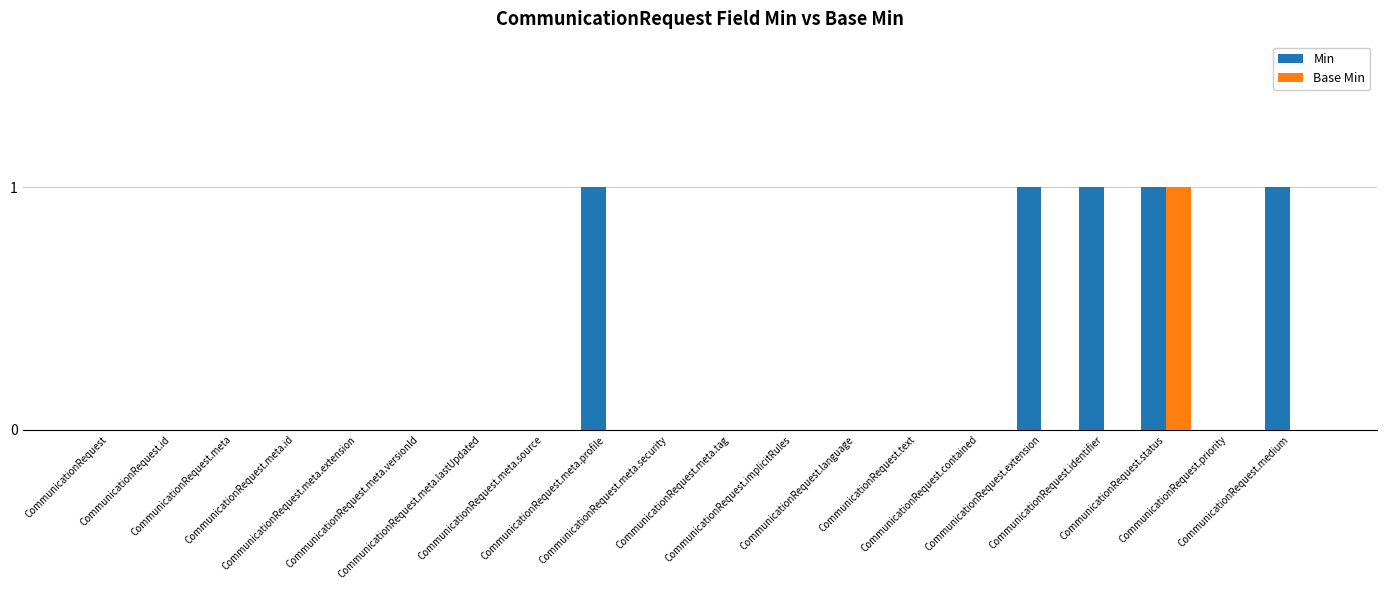

Reading left to right, extract all data points from this chart.

Min: CommunicationRequest=0	CommunicationRequest.id=0	CommunicationRequest.meta=0	CommunicationRequest.meta.id=0	CommunicationRequest.meta.extension=0	CommunicationRequest.meta.versionId=0	CommunicationRequest.meta.lastUpdated=0	CommunicationRequest.meta.source=0	CommunicationRequest.meta.profile=1	CommunicationRequest.meta.security=0	CommunicationRequest.meta.tag=0	CommunicationRequest.implicitRules=0	CommunicationRequest.language=0	CommunicationRequest.text=0	CommunicationRequest.contained=0	CommunicationRequest.extension=1	CommunicationRequest.identifier=1	CommunicationRequest.status=1	CommunicationRequest.priority=0	CommunicationRequest.medium=1
Base Min: CommunicationRequest=0	CommunicationRequest.id=0	CommunicationRequest.meta=0	CommunicationRequest.meta.id=0	CommunicationRequest.meta.extension=0	CommunicationRequest.meta.versionId=0	CommunicationRequest.meta.lastUpdated=0	CommunicationRequest.meta.source=0	CommunicationRequest.meta.profile=0	CommunicationRequest.meta.security=0	CommunicationRequest.meta.tag=0	CommunicationRequest.implicitRules=0	CommunicationRequest.language=0	CommunicationRequest.text=0	CommunicationRequest.contained=0	CommunicationRequest.extension=0	CommunicationRequest.identifier=0	CommunicationRequest.status=1	CommunicationRequest.priority=0	CommunicationRequest.medium=0